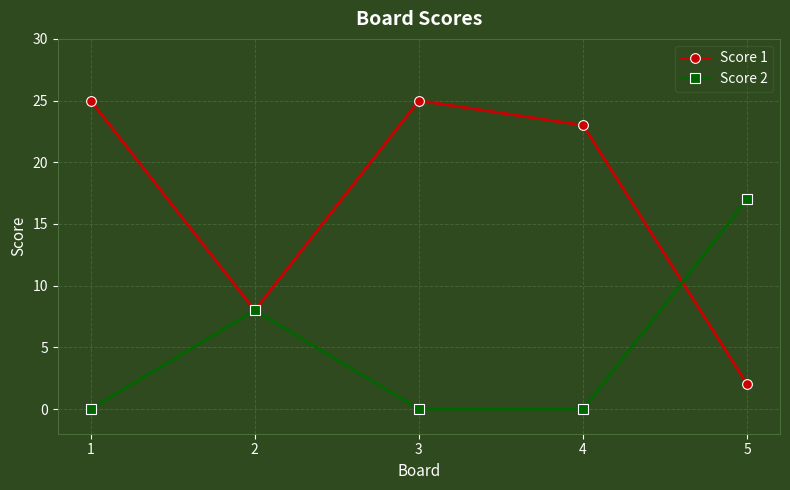

List the series in order of their overall mean, lowest first.

Score 2, Score 1